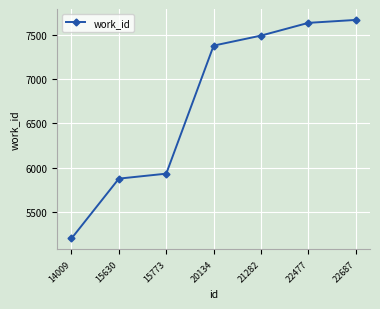

Does the chart have visible grid lines?

Yes